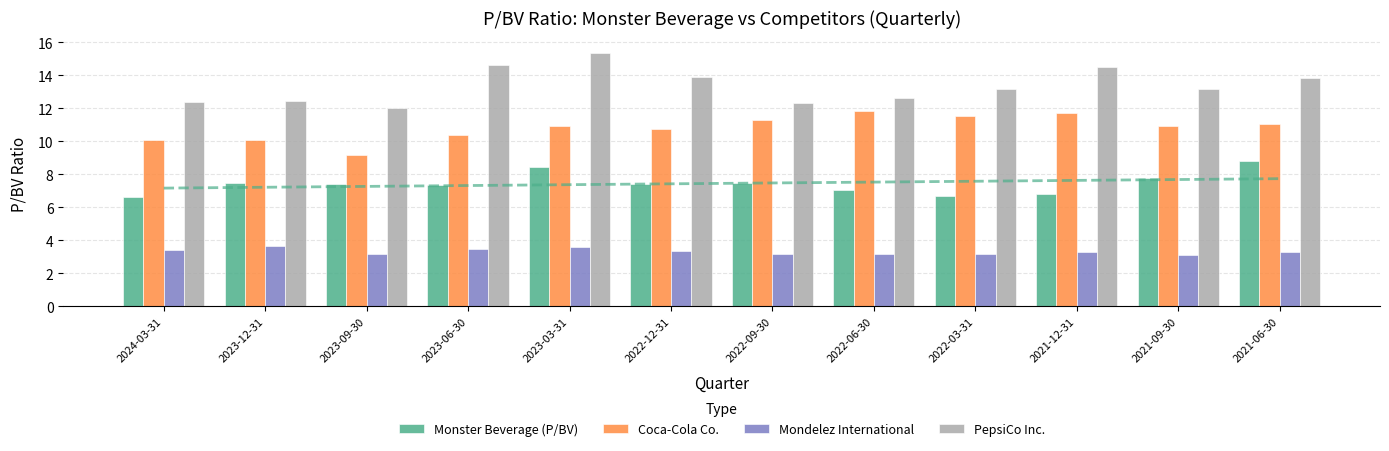

List the series in order of their overall mean, lowest first.

Mondelez International, Monster Beverage (P/BV), Coca-Cola Co., PepsiCo Inc.